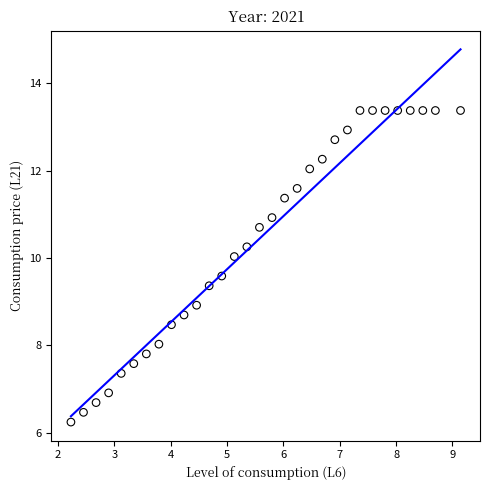

What is the range of X values (max minus min)?

6.9